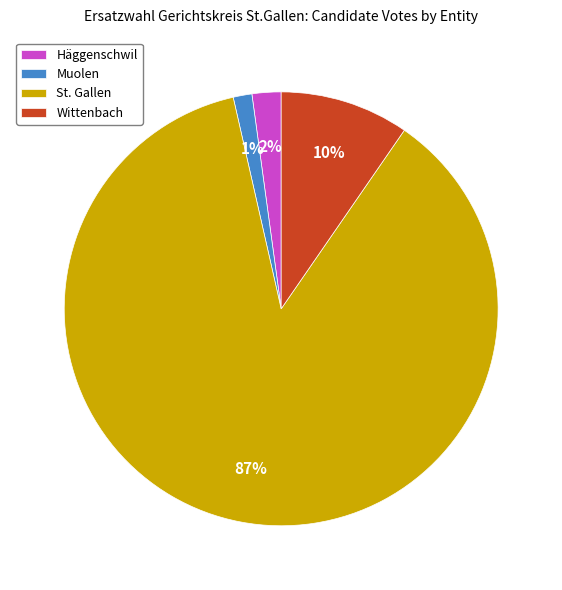

To the nearest percent, what percentage of the pie is Muolen?

1%